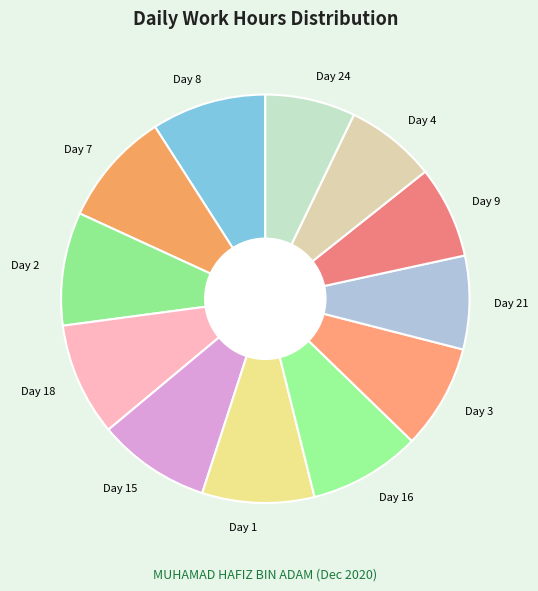

Do Day 3 and Day 1 together represent more than half of the pie?

No